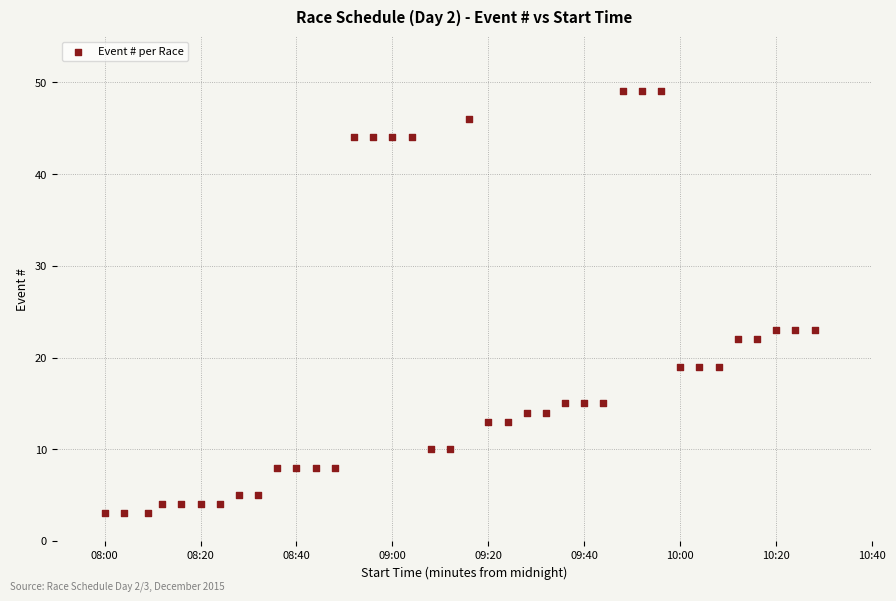

What is the range of Y values (max minus min)?

46